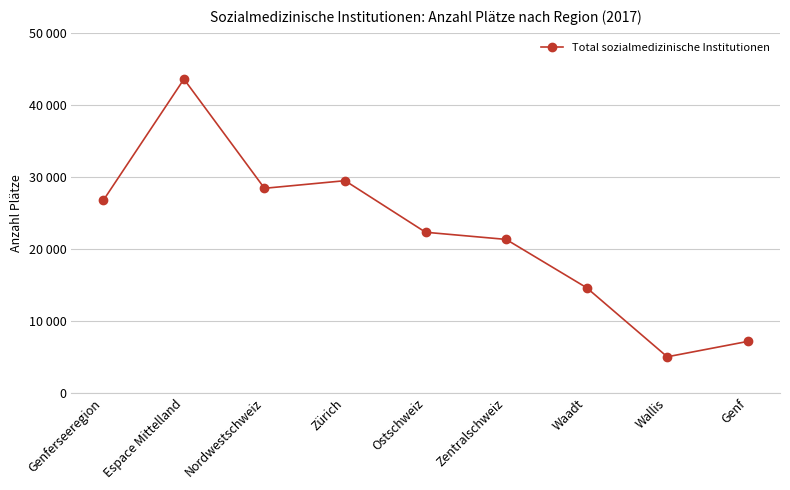

Reading right to left, what are all the values shown in this chart?

7144	5007	14599	21312	22306	29468	28411	43576	26750